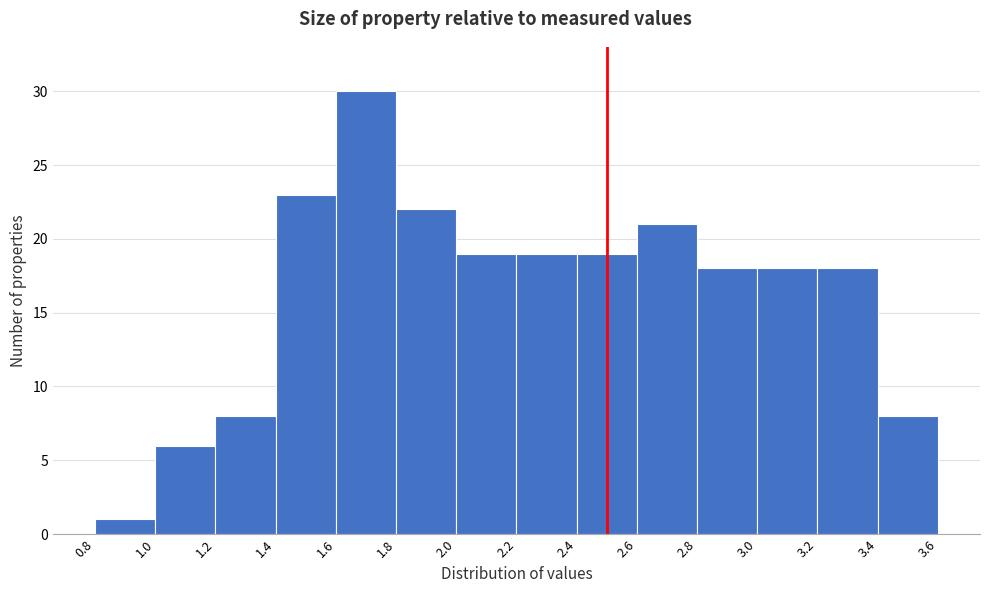

Reading left to right, transcribe this chart: for each bar, give the range it covers on the x-axis and its height. The values are not printed on the chart, so give them approximately, as read against the axis.

0.8 to 1.0: 1
1.0 to 1.2: 6
1.2 to 1.4: 8
1.4 to 1.6: 23
1.6 to 1.8: 30
1.8 to 2.0: 22
2.0 to 2.2: 19
2.2 to 2.4: 19
2.4 to 2.6: 19
2.6 to 2.8: 21
2.8 to 3.0: 18
3.0 to 3.2: 18
3.2 to 3.4: 18
3.4 to 3.6: 8